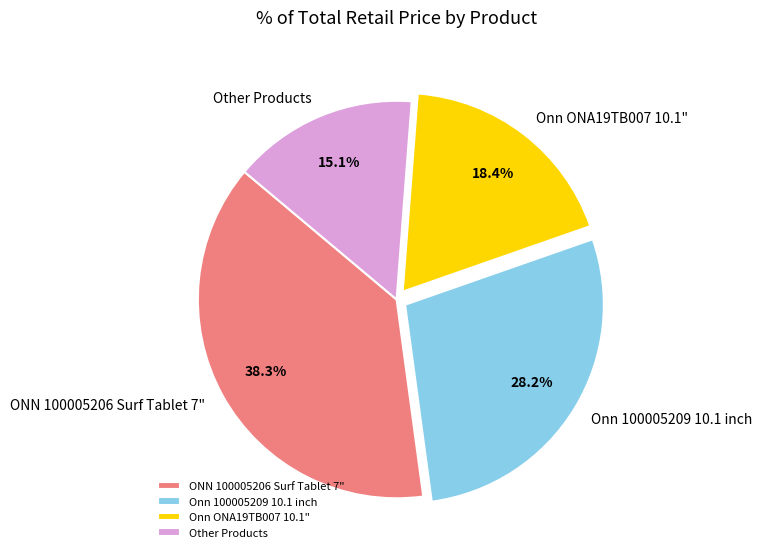

To the nearest percent, what is the average slice percentage?

25%